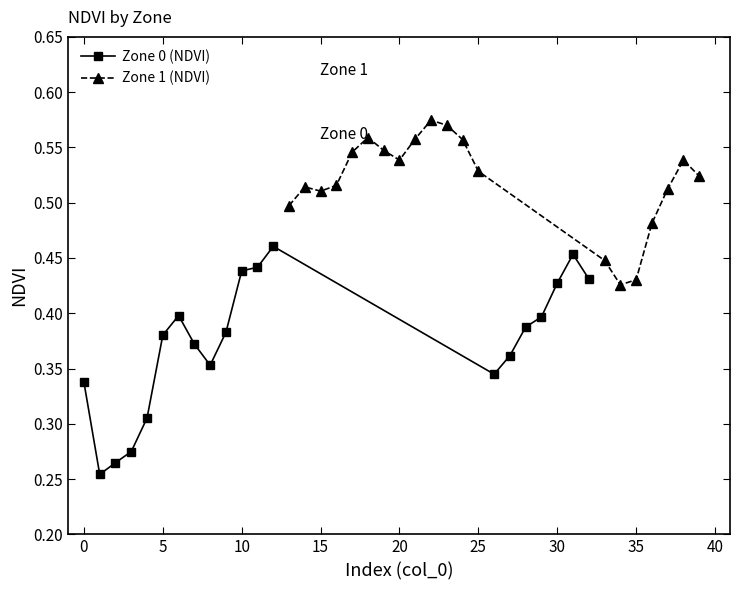

Is the value of Zone 0 (NDVI) at 17 greater than the value of Zone 1 (NDVI) at −5?

No